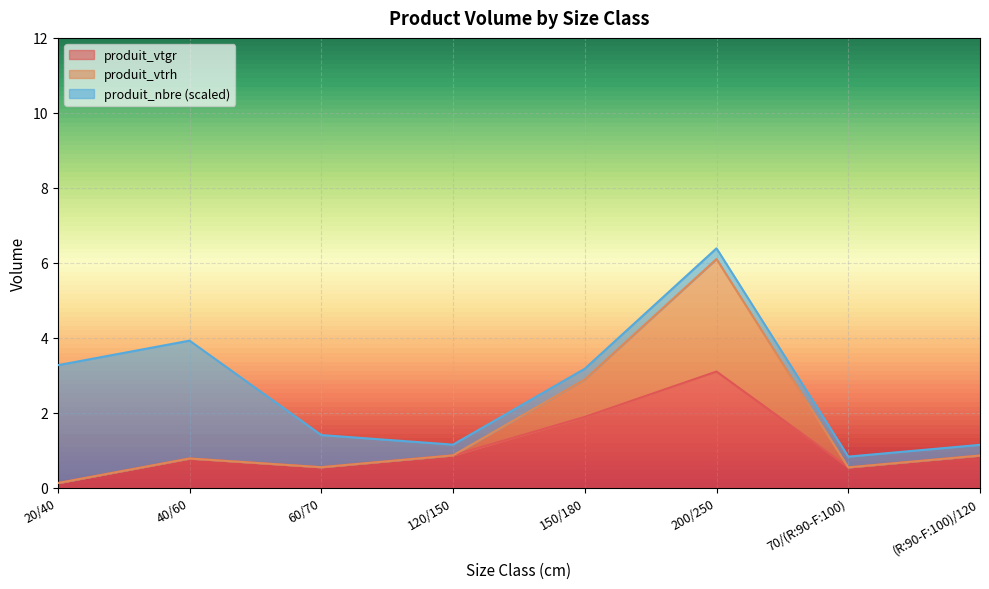

What is the label of the 7th point from the left?

70/(R:90-F:100)